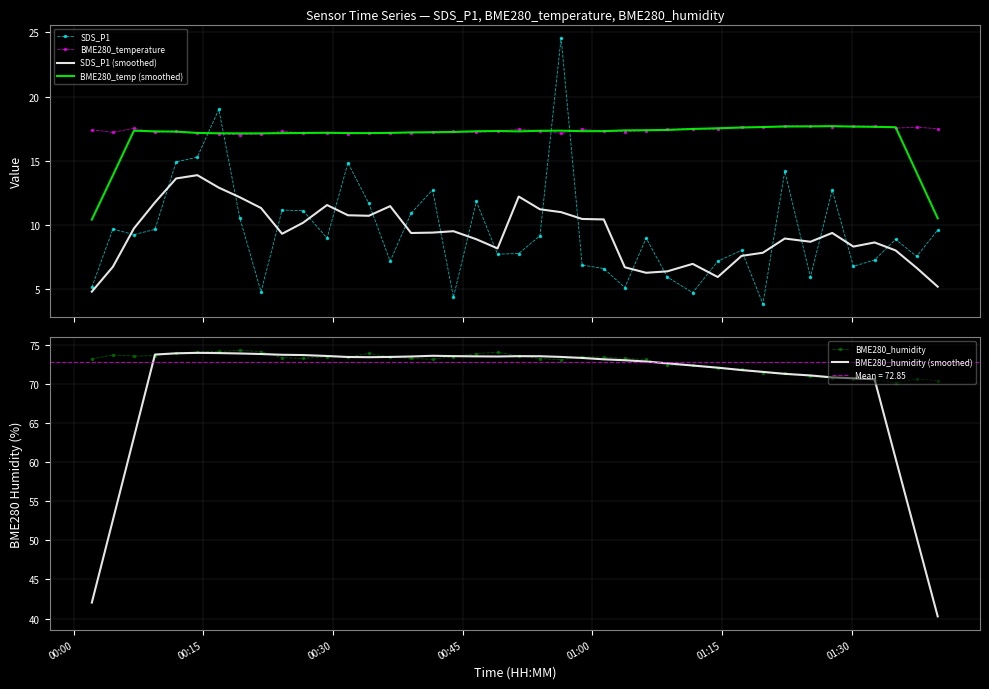

How many intersections are there between SDS_P1 and BME280_temperature?

4